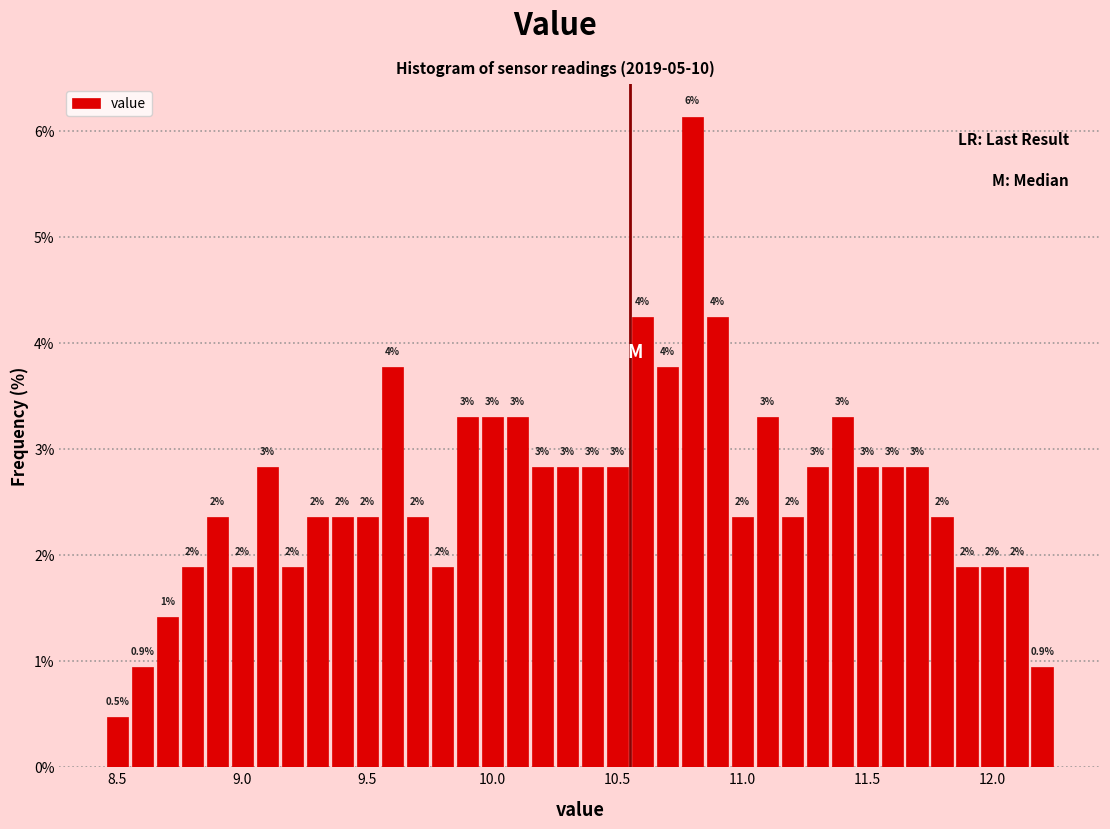

Around what value on the x-axis is the tallest bar? Give the approximate position of its centre, as read against the axis.

10.80